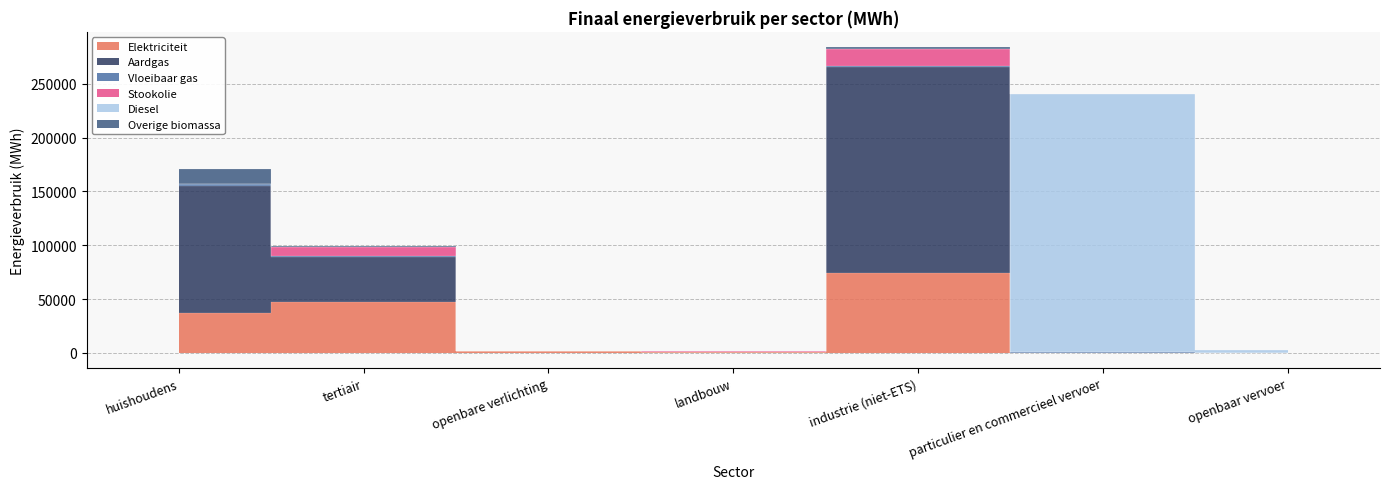

How many values in Vloeibaar gas are above zero?

5